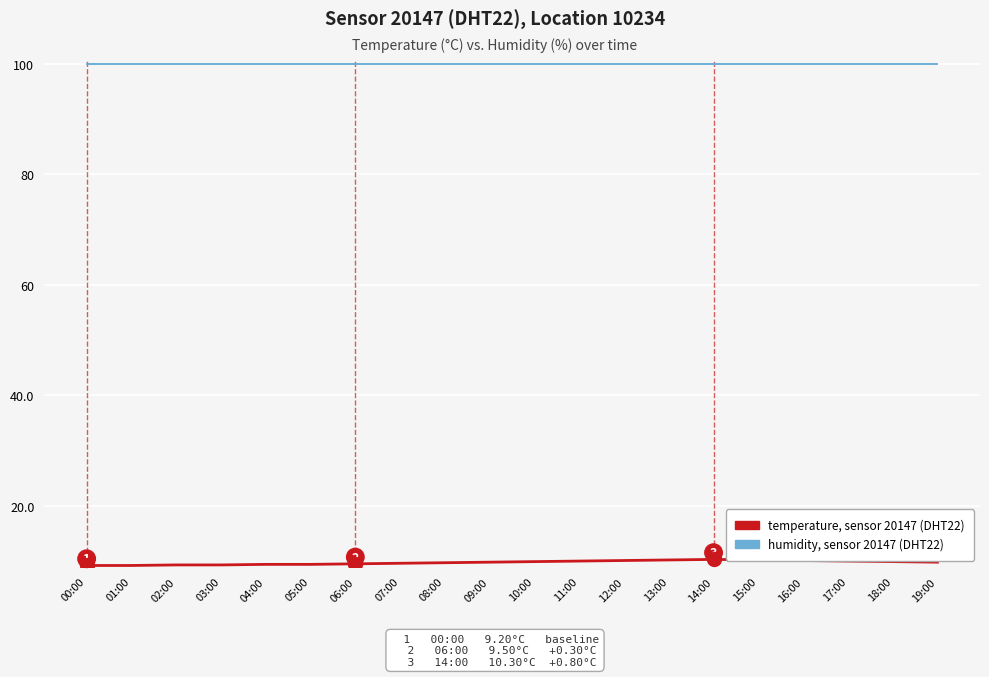

List the series in order of their overall mean, highest first.

humidity, sensor 20147 (DHT22), temperature, sensor 20147 (DHT22)